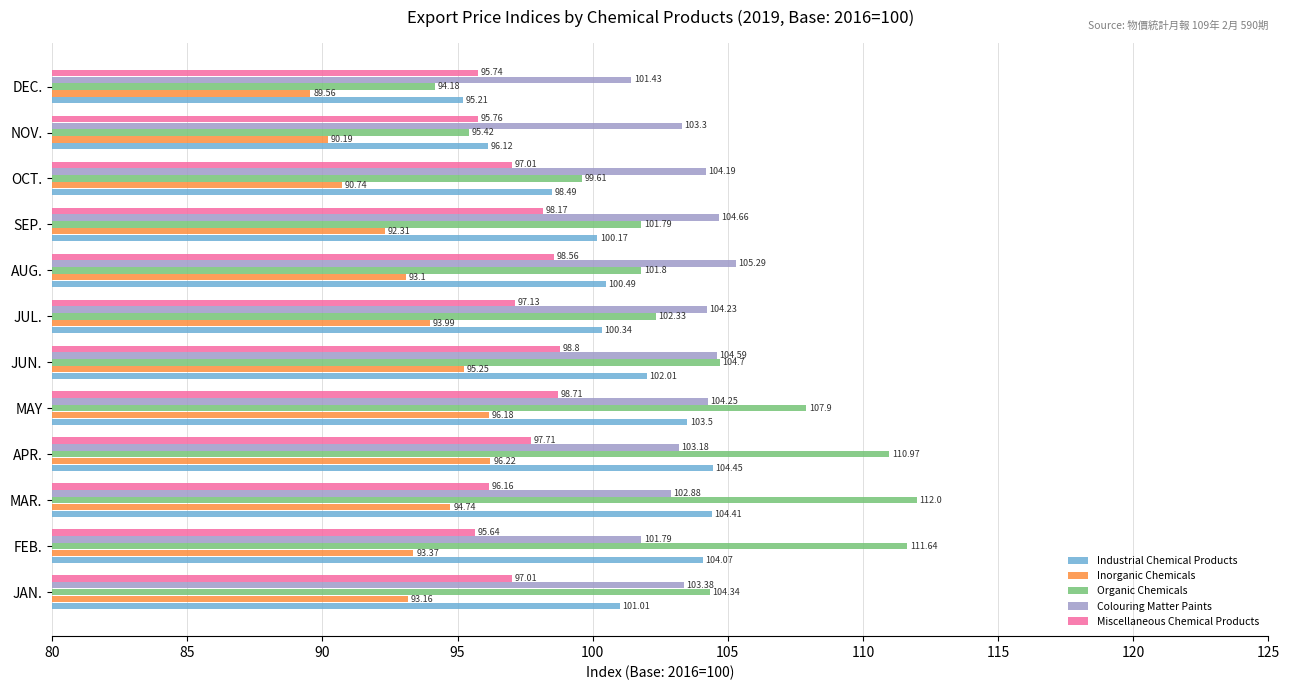

Which series has the widest spread of values?

Organic Chemicals